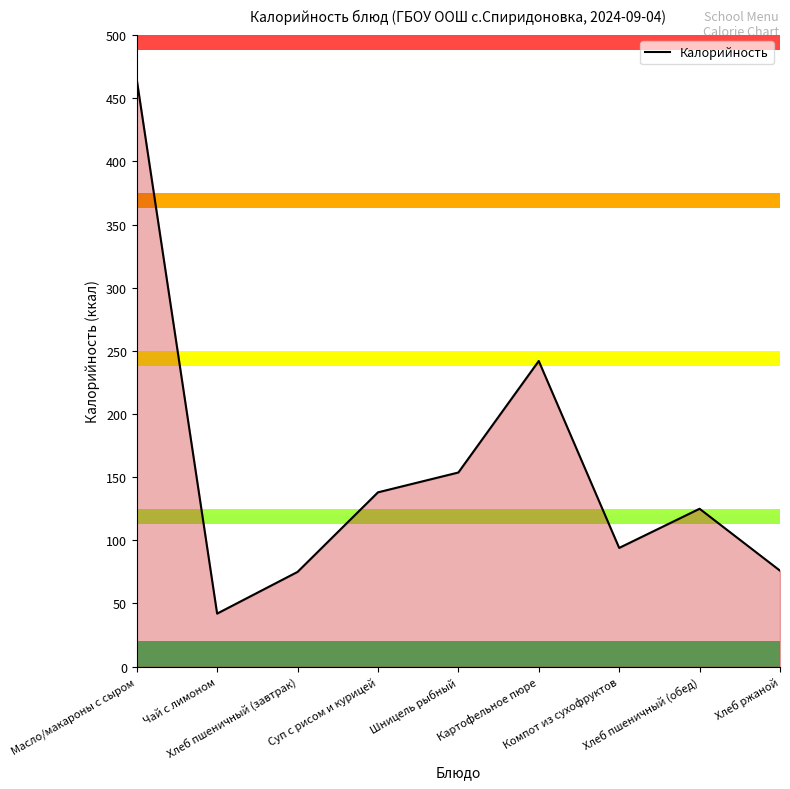

What is the ratio of the value at Компот из сухофруктов to the value at Хлеб пшеничный (обед)?

0.8